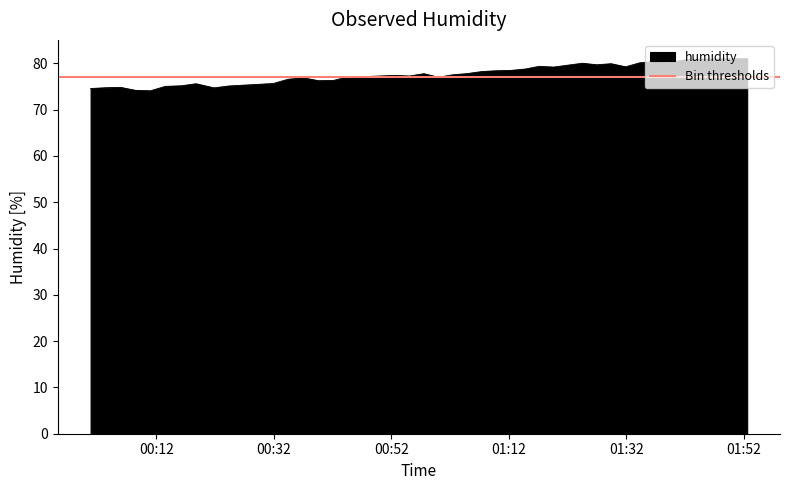

What is the lowest value of the humidity series?

74.1